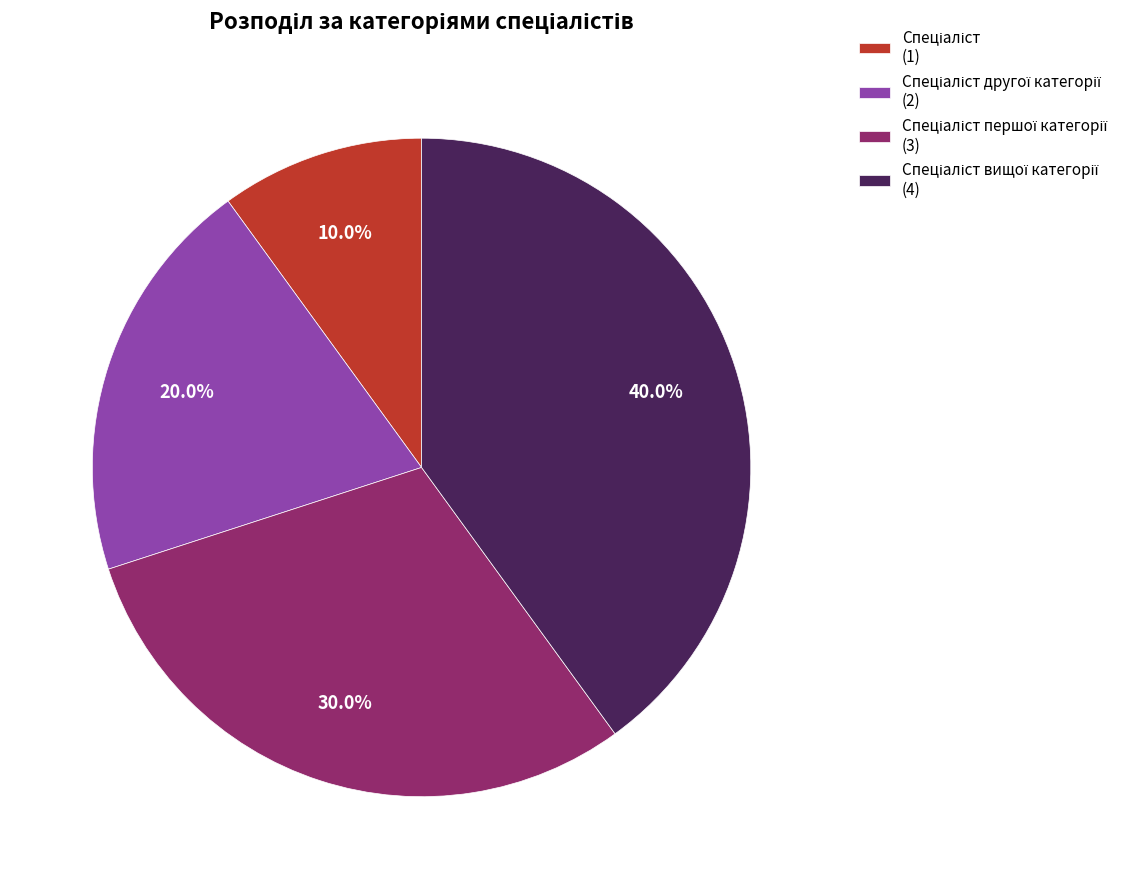

Is there a majority slice in this chart?

No